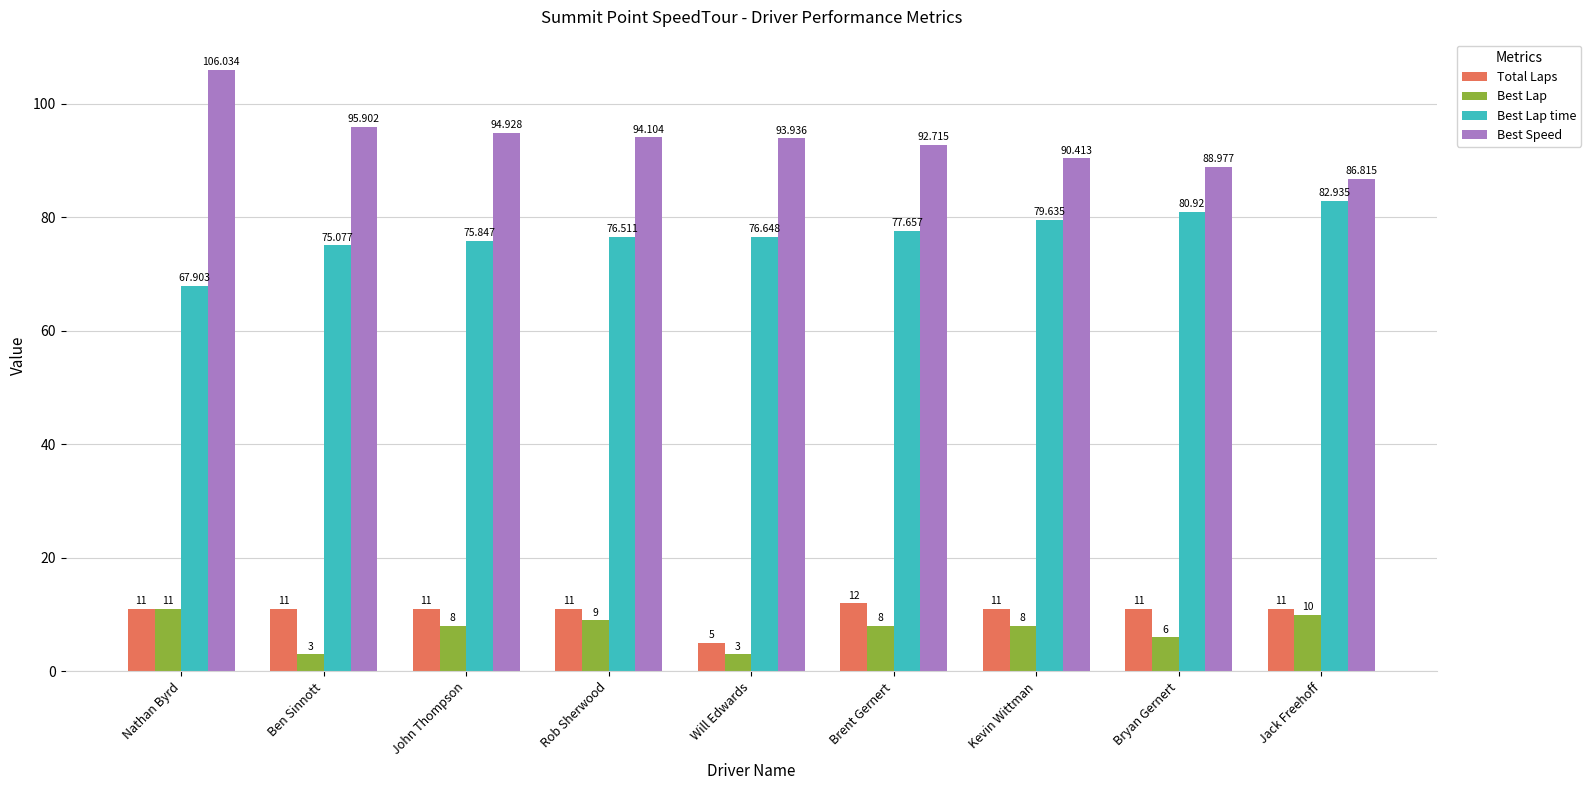

List the labels in order of Best Speed value, smallest first.

Jack Freehoff, Bryan Gernert, Kevin Wittman, Brent Gernert, Will Edwards, Rob Sherwood, John Thompson, Ben Sinnott, Nathan Byrd